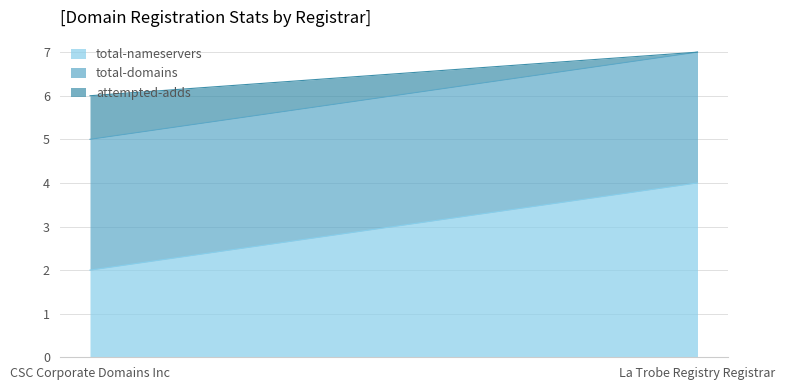

What is the average value of the total-nameservers series?

3